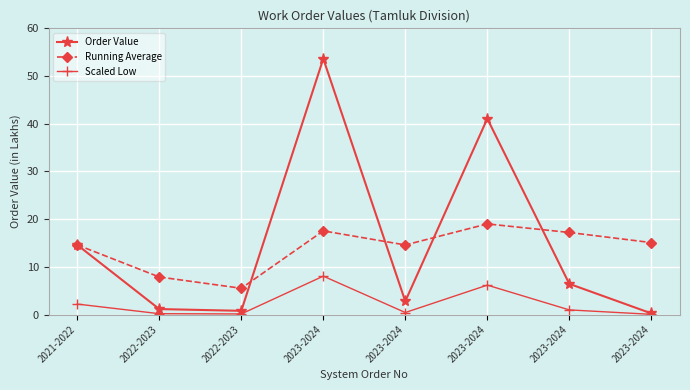

What is the average value of the Order Value series?

15.1